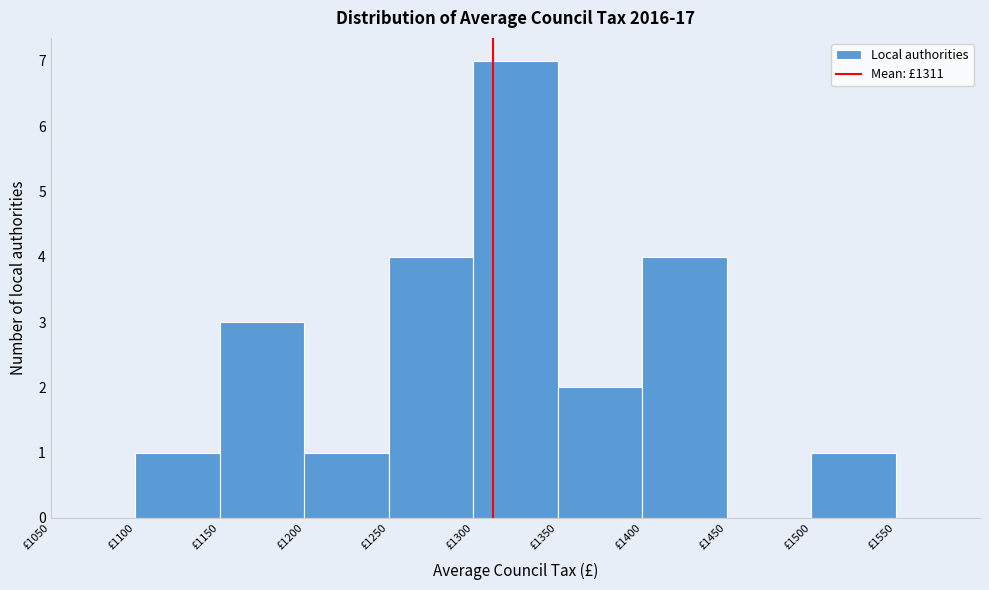

Which range on the x-axis has the tallest bar?

1300 to 1350